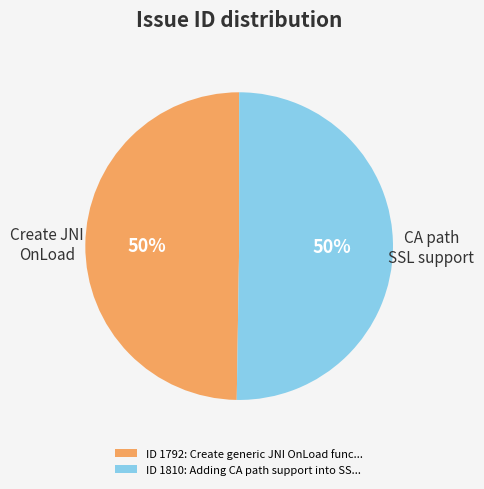

The ID 1810: Adding CA path support into SS... slice represents 55% of the pie. True or false?

False